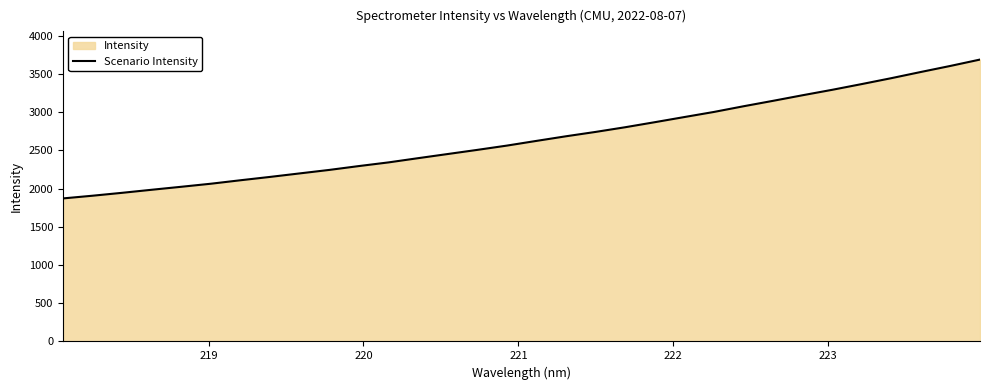

Count the number of categories in the chart.

32